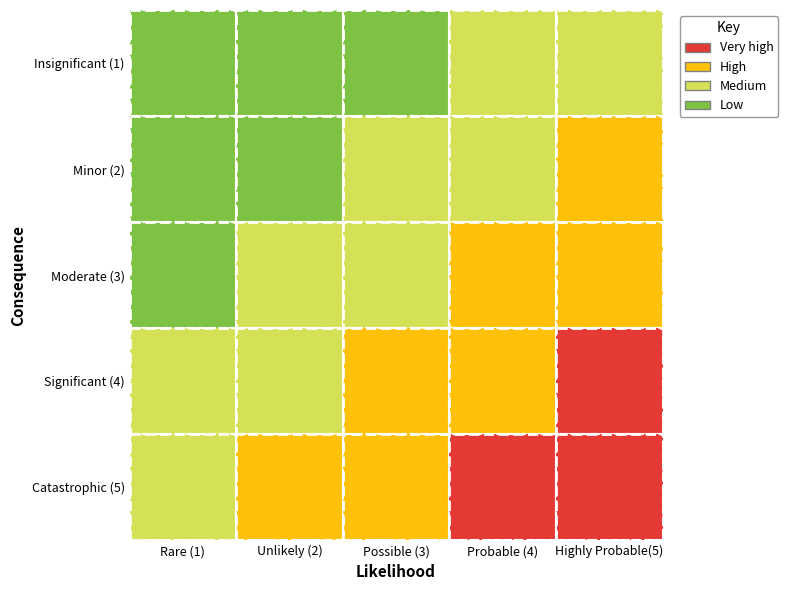

Which label corresponds to the largest value in the chart?

4